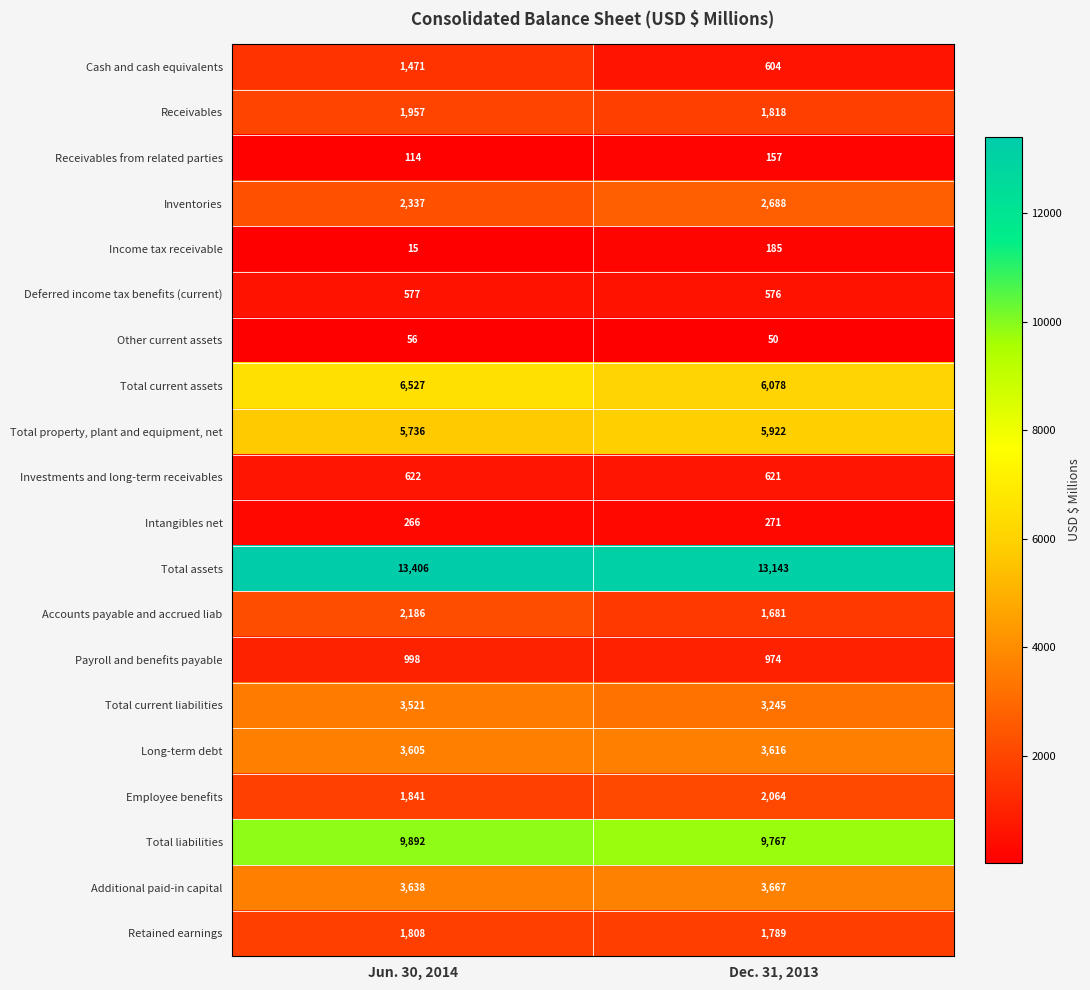

At which category does the chart reach its peak across all series?

Jun. 30, 2014